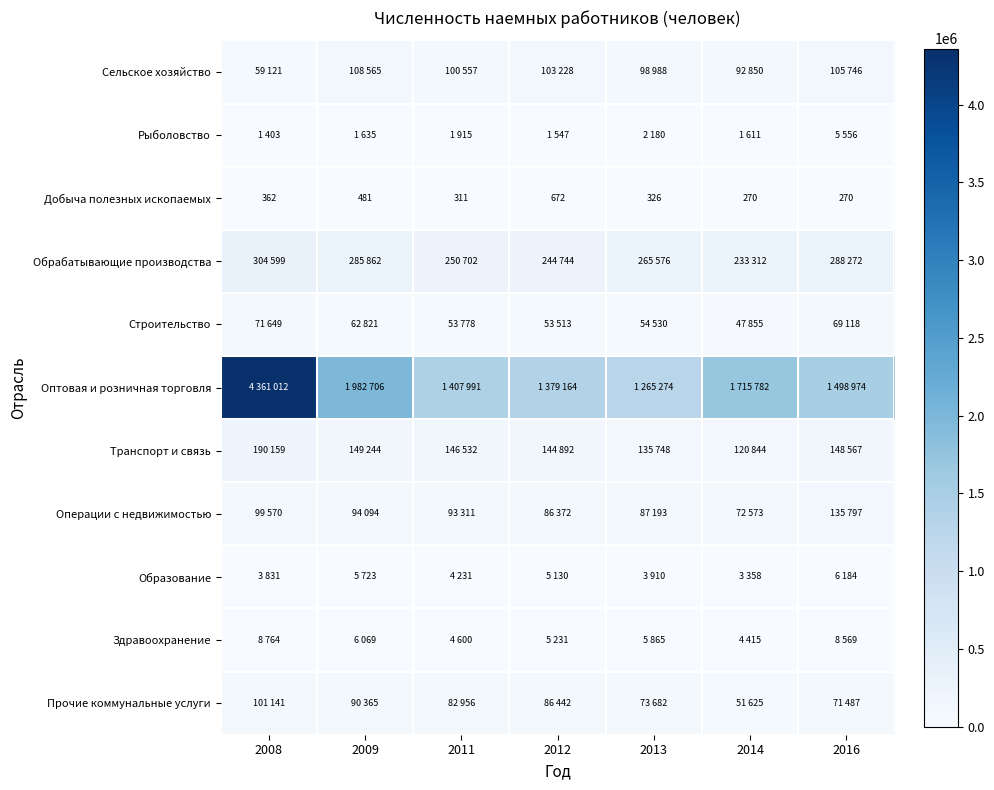

At how many categories does at least one series exceed 22577?

7